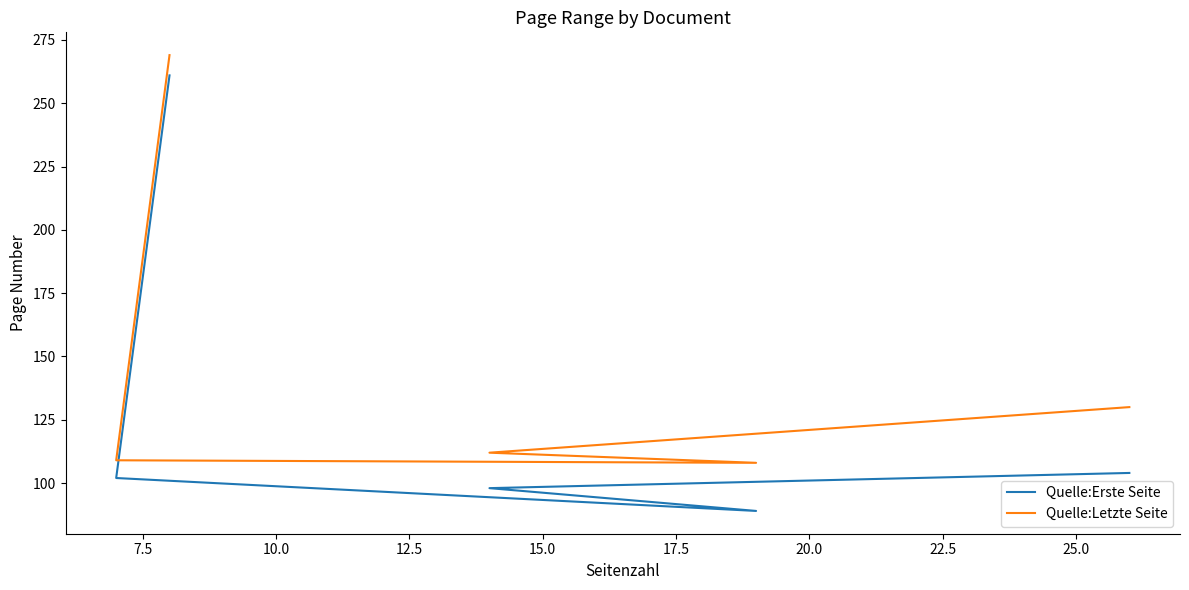

Does the chart display data point markers on the line(s)?

No